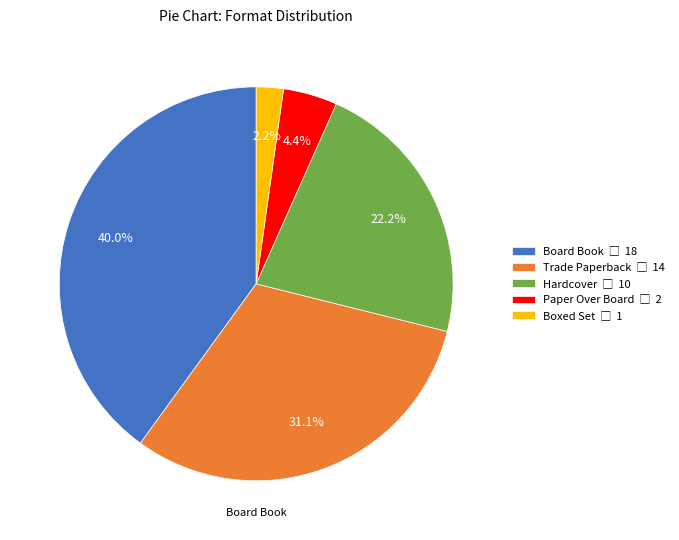

To the nearest percent, what portion does Paper Over Board represent?

4%